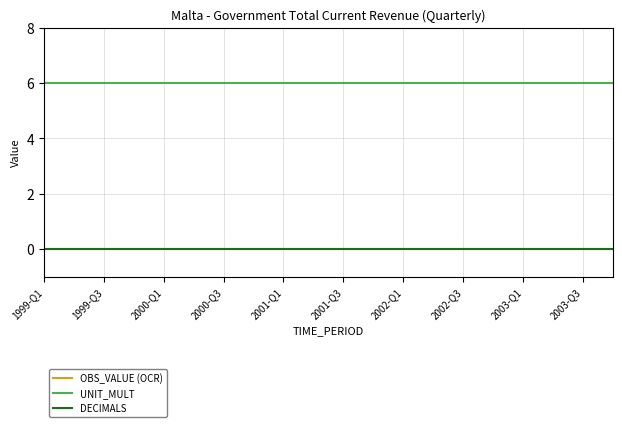

Does the chart display data point markers on the line(s)?

No